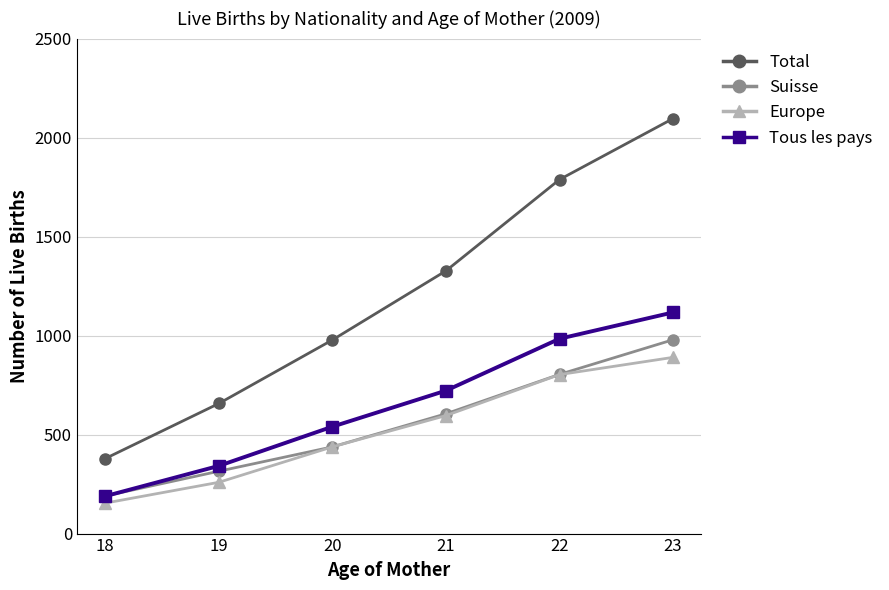

At which label does Europe reach its peak?

23